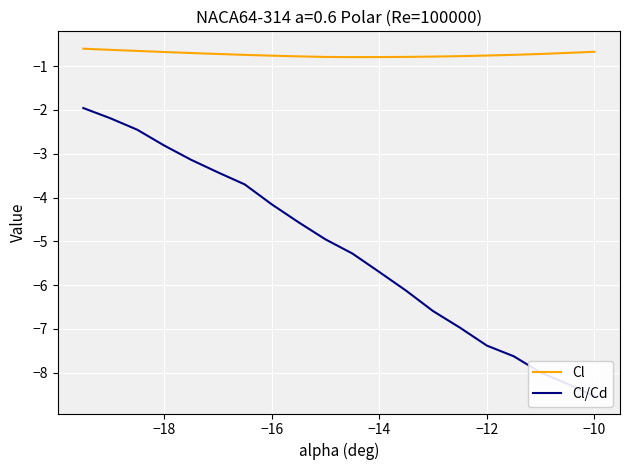

What is the value of the Cl/Cd point at the 13th from the left?

-6.1